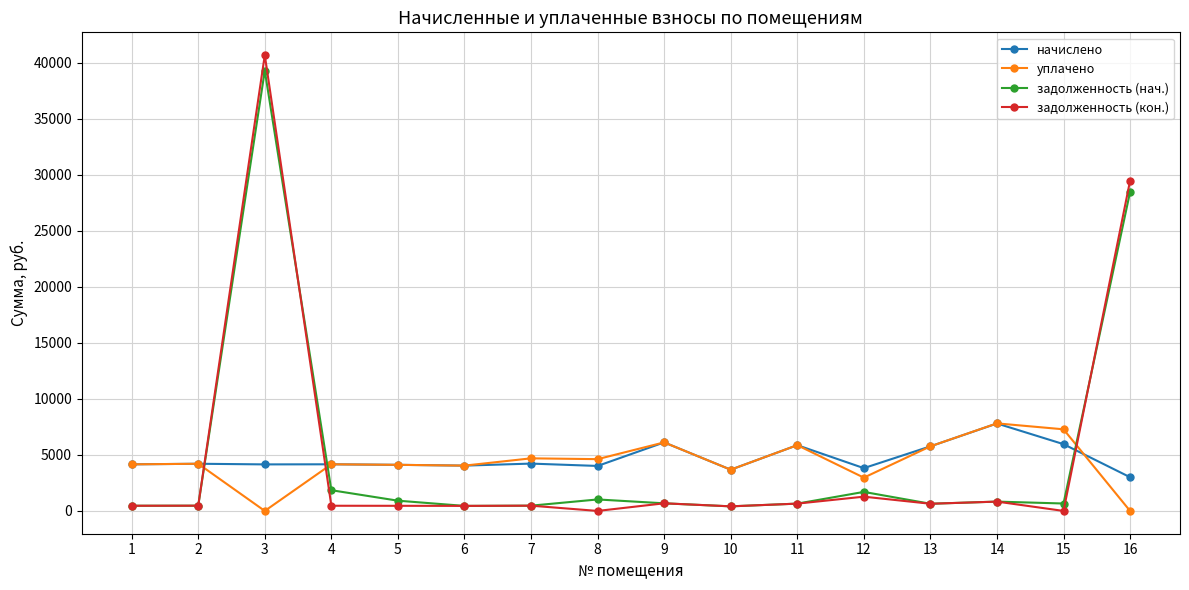

True or false: задолженность (нач.) has more than 2 points higher than both neighbors.

True